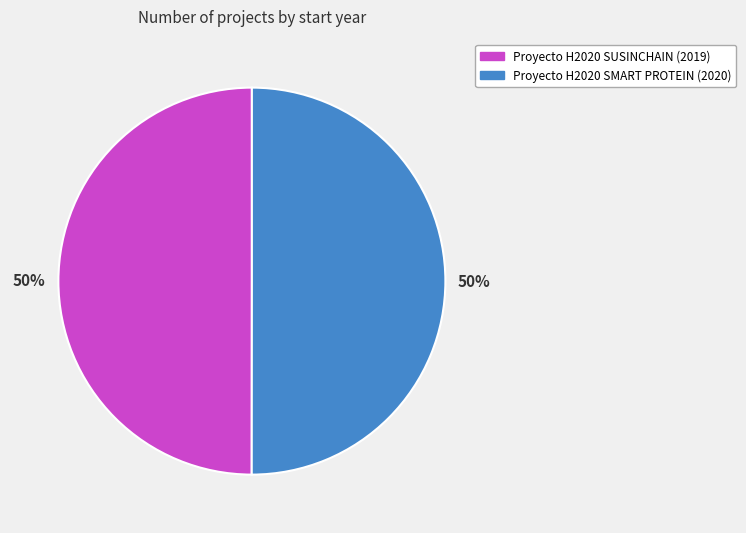

To the nearest percent, what is the combined percentage of Proyecto H2020 SUSINCHAIN and Proyecto H2020 SMART PROTEIN?

100%